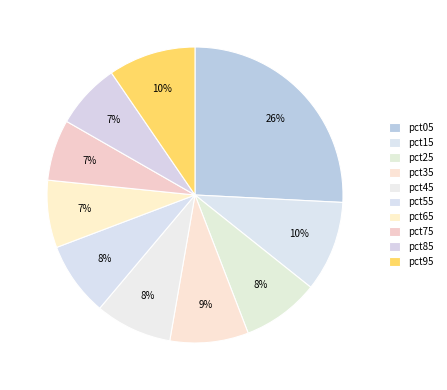

To the nearest percent, what is the combined percentage of pct05 and pct95?

35%